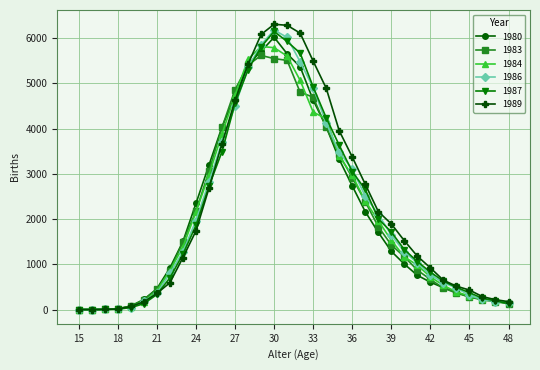

Which series has the largest range (max minus min)?

1989